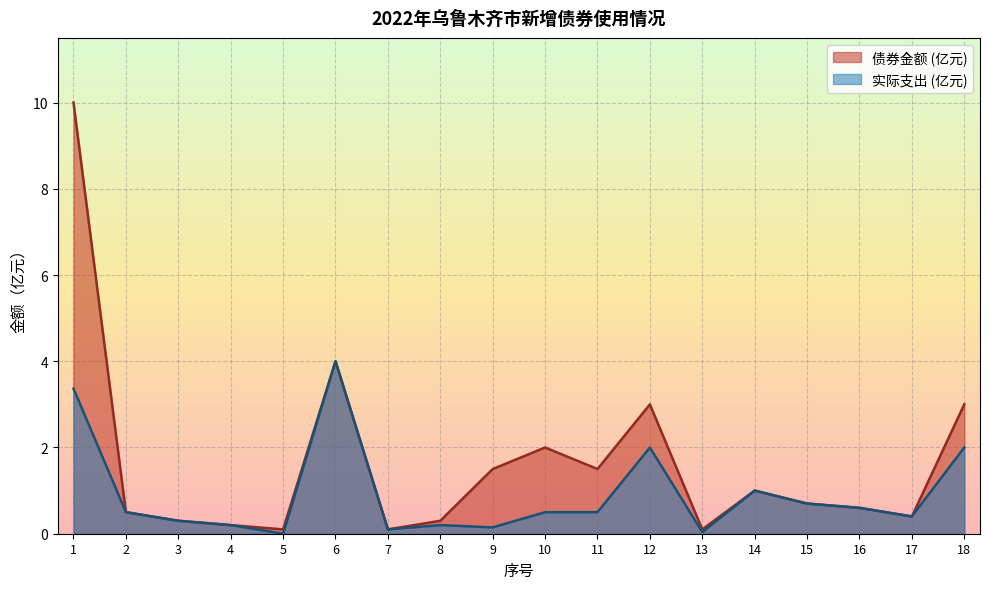

Does the chart display data point markers on the line(s)?

No